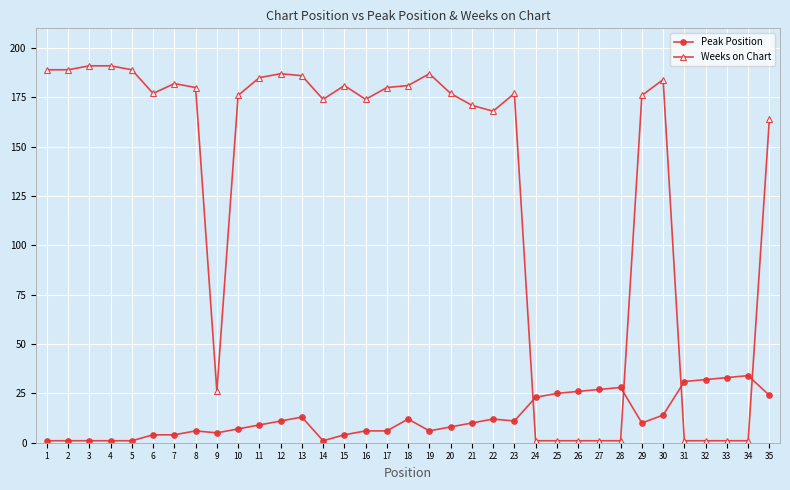

What are all the series names shown in the legend?

Peak Position, Weeks on Chart